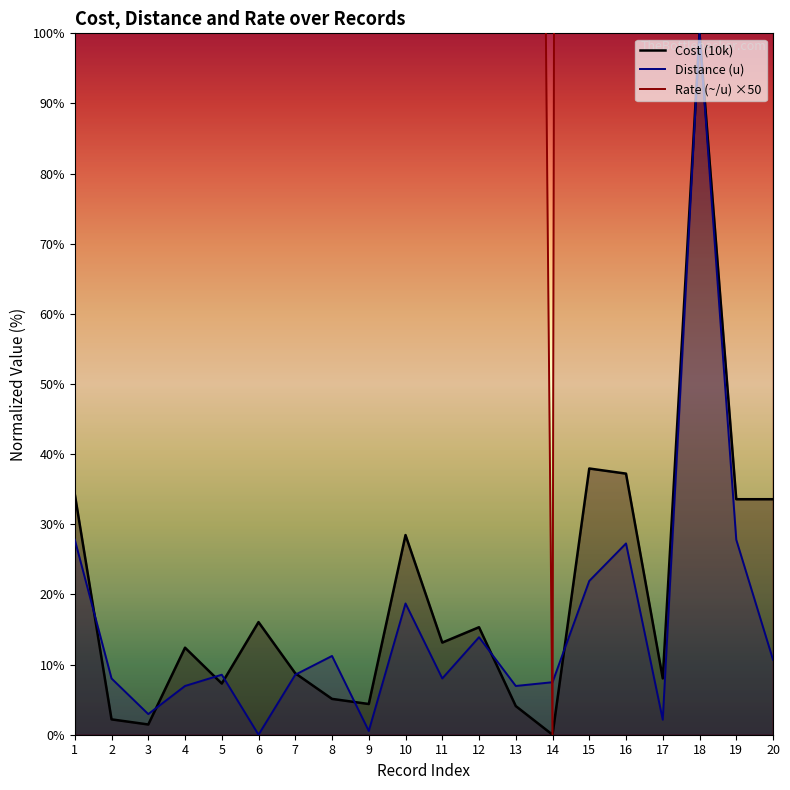

Which series changed the most between 18 and 19?

Rate (~/u)